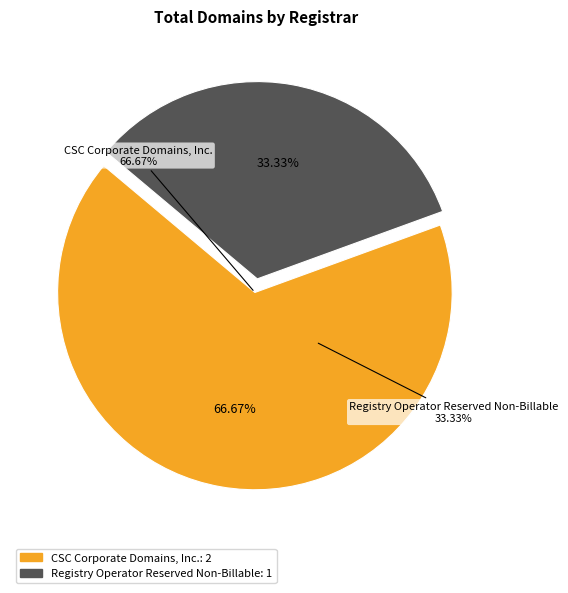

Is there any slice that represents more than half of the pie?

Yes